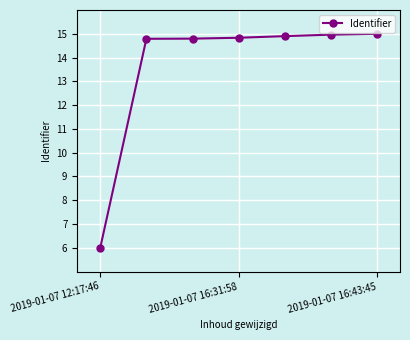

How many series are shown in this chart?

1